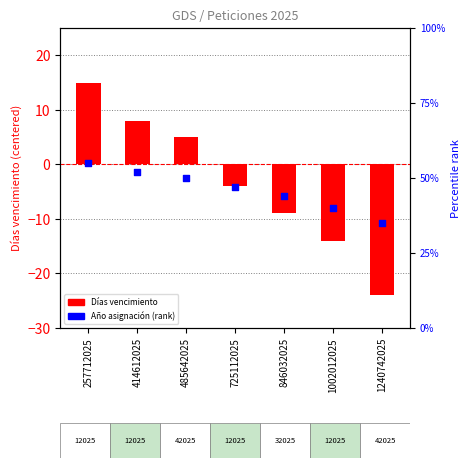

At which category is the sum across all series the highest?

257712025